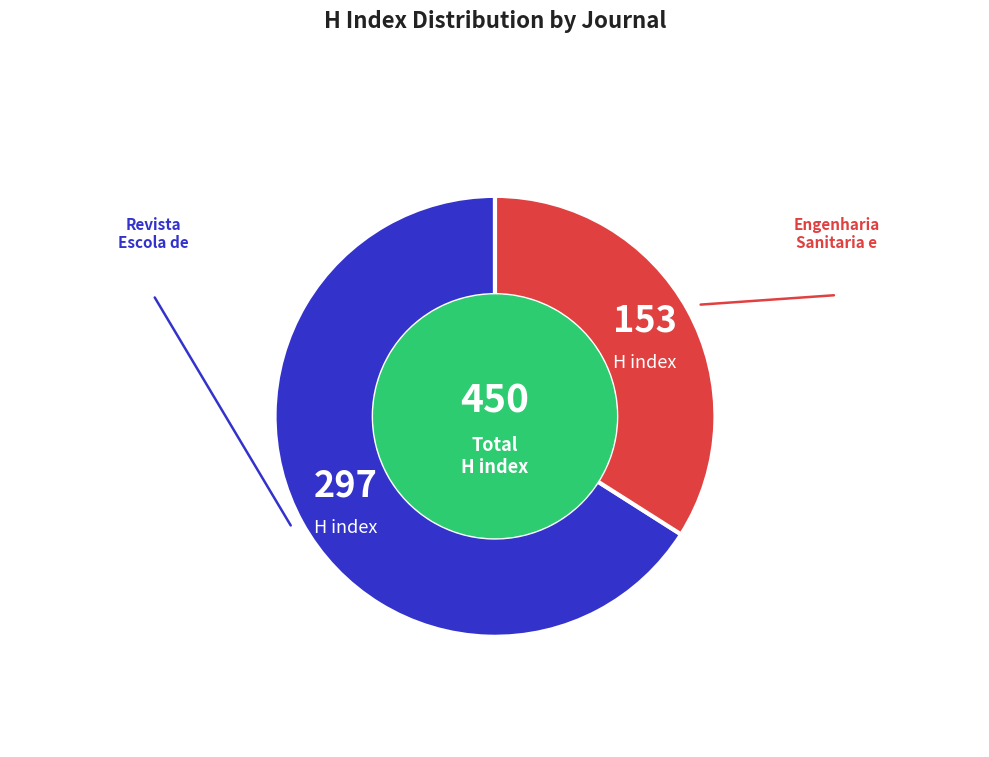

Is there a majority slice in this chart?

Yes